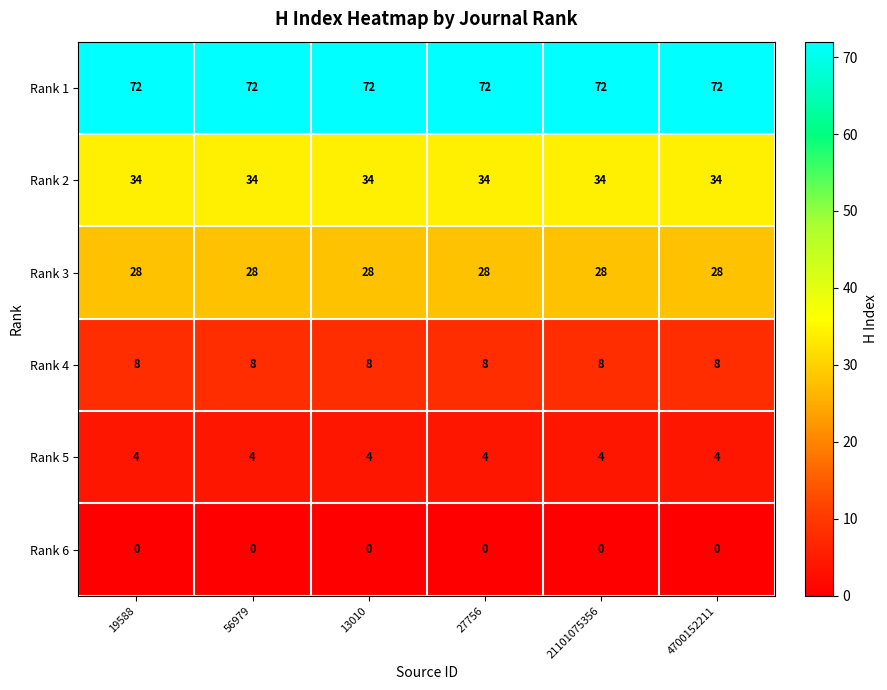

Is it true that Rank 3 equals 14 at 27756?

False